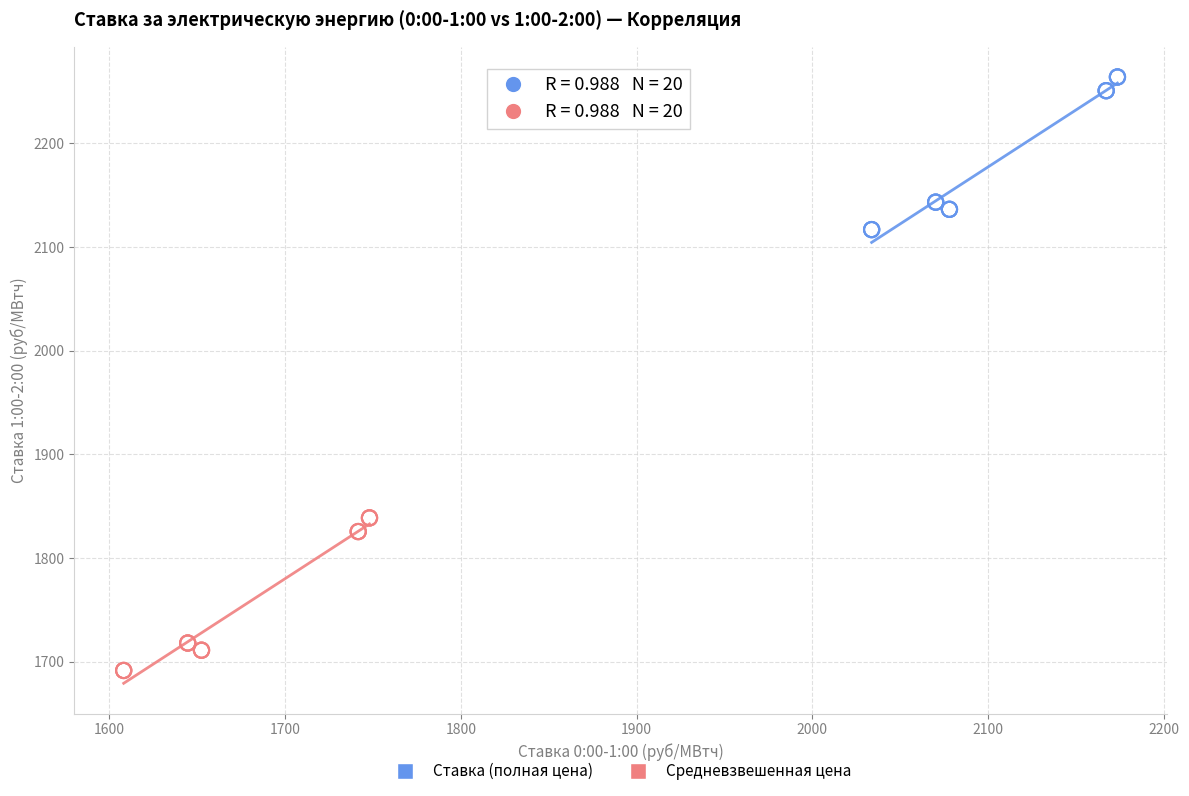

What are all the series names shown in the legend?

Ставка (полная цена), Средневзвешенная цена